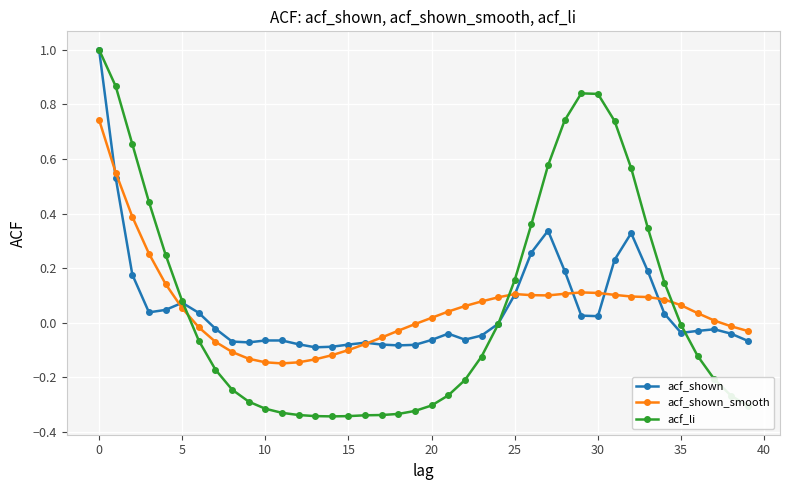

How many times do acf_li and acf_shown_smooth cross each other?

3